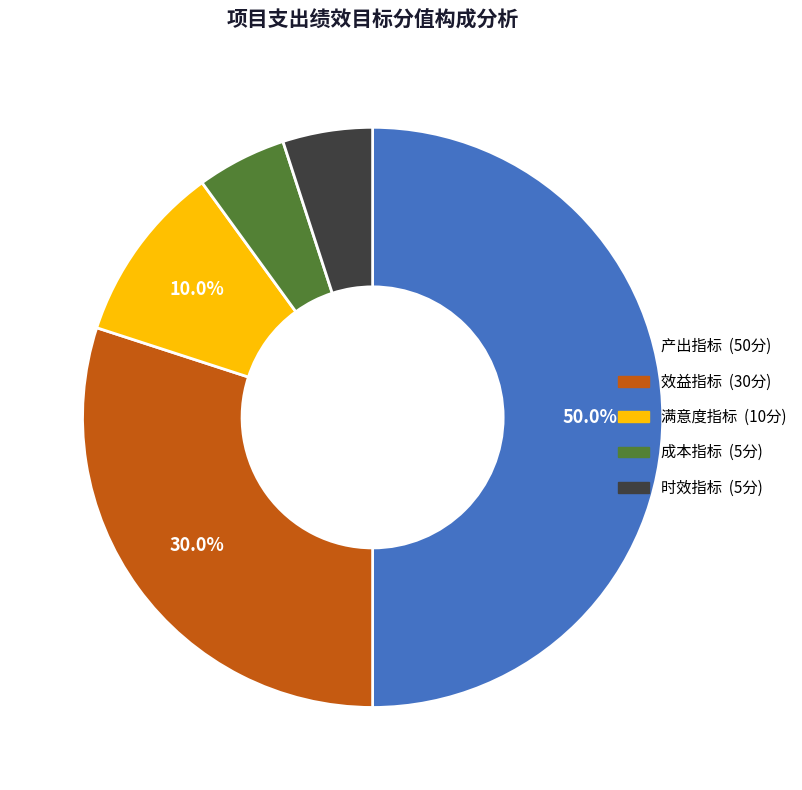

What is the largest slice in the pie chart?

产出指标